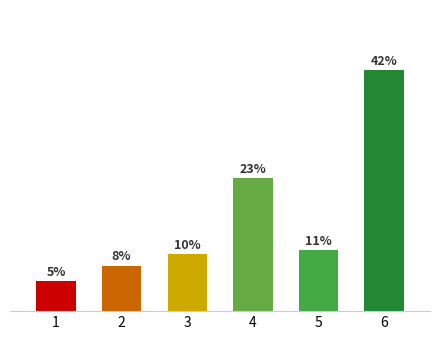

List the labels in order of value, smallest first.

1, 2, 3, 5, 4, 6